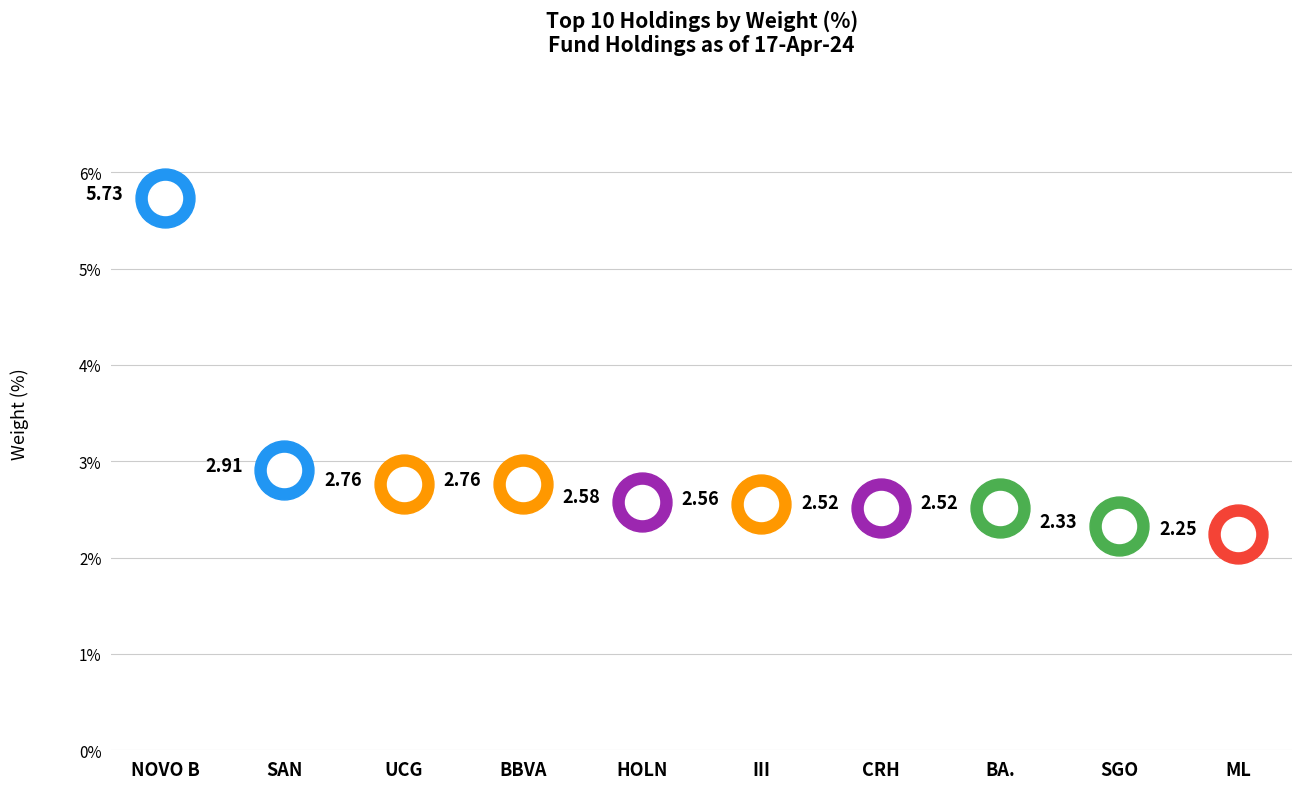

What is the change in value from NOVO B to SAN?

-2.8